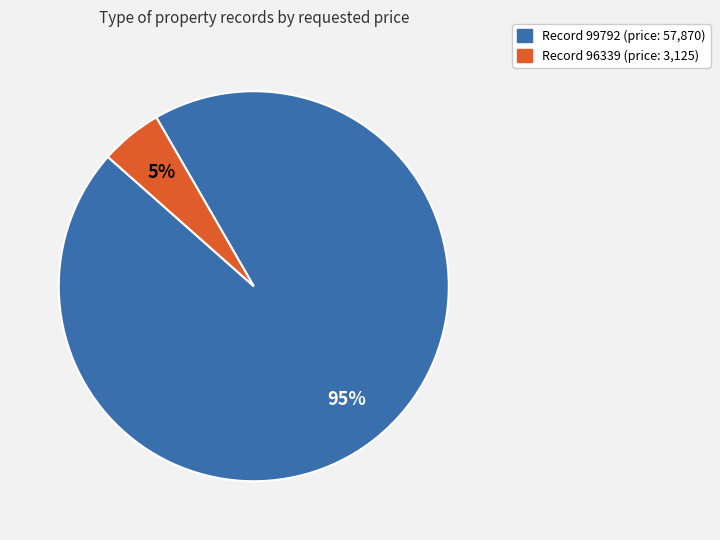

Does any single category account for the majority?

Yes